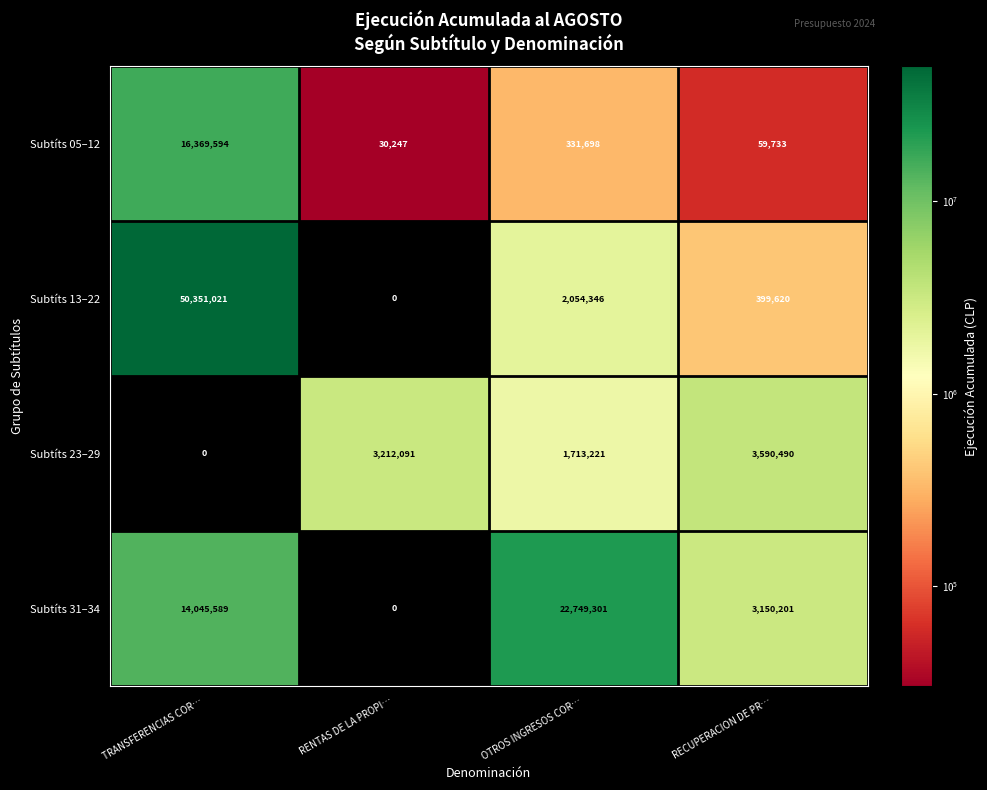

Which series has the largest total across all categories?

Subtíts 13–22